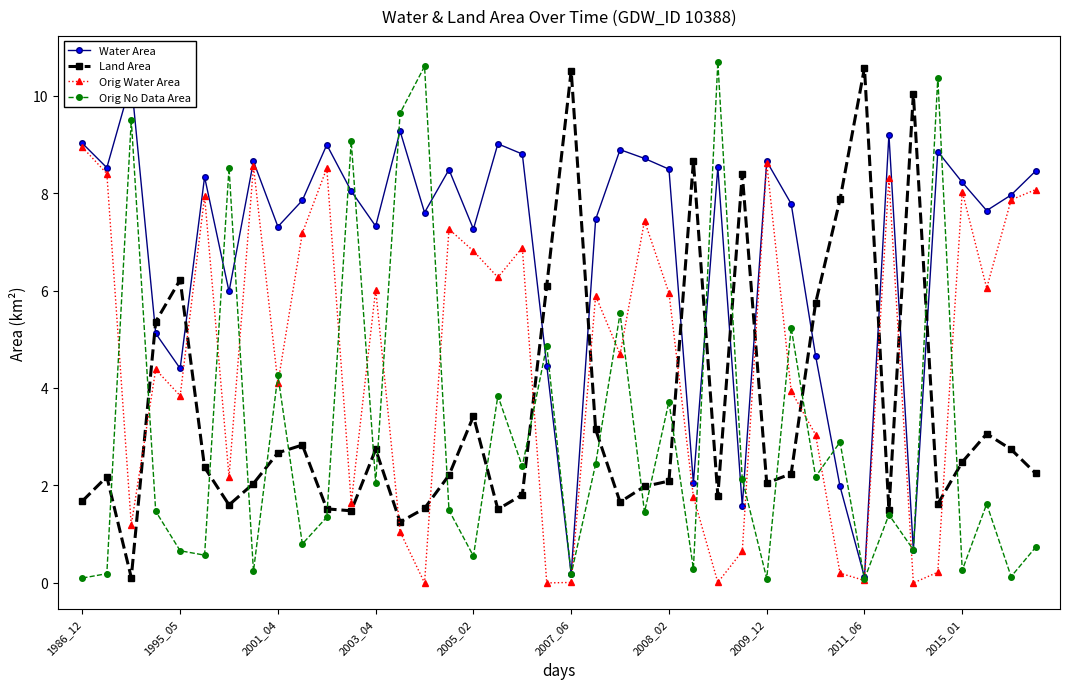

True or false: Water Area has a value of 14.7 at 10.

False